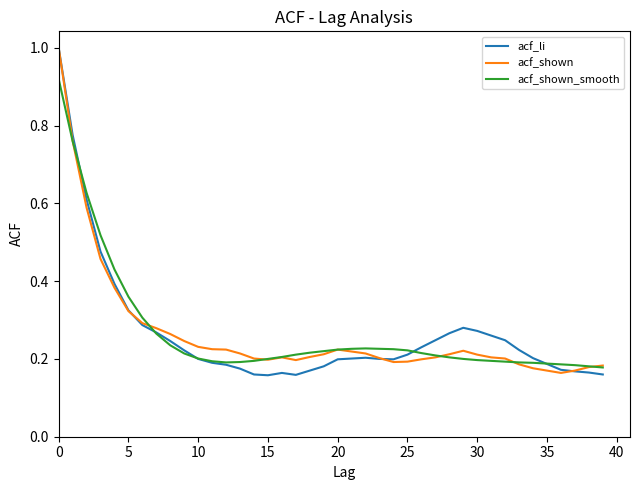

Which series has the widest spread of values?

acf_li